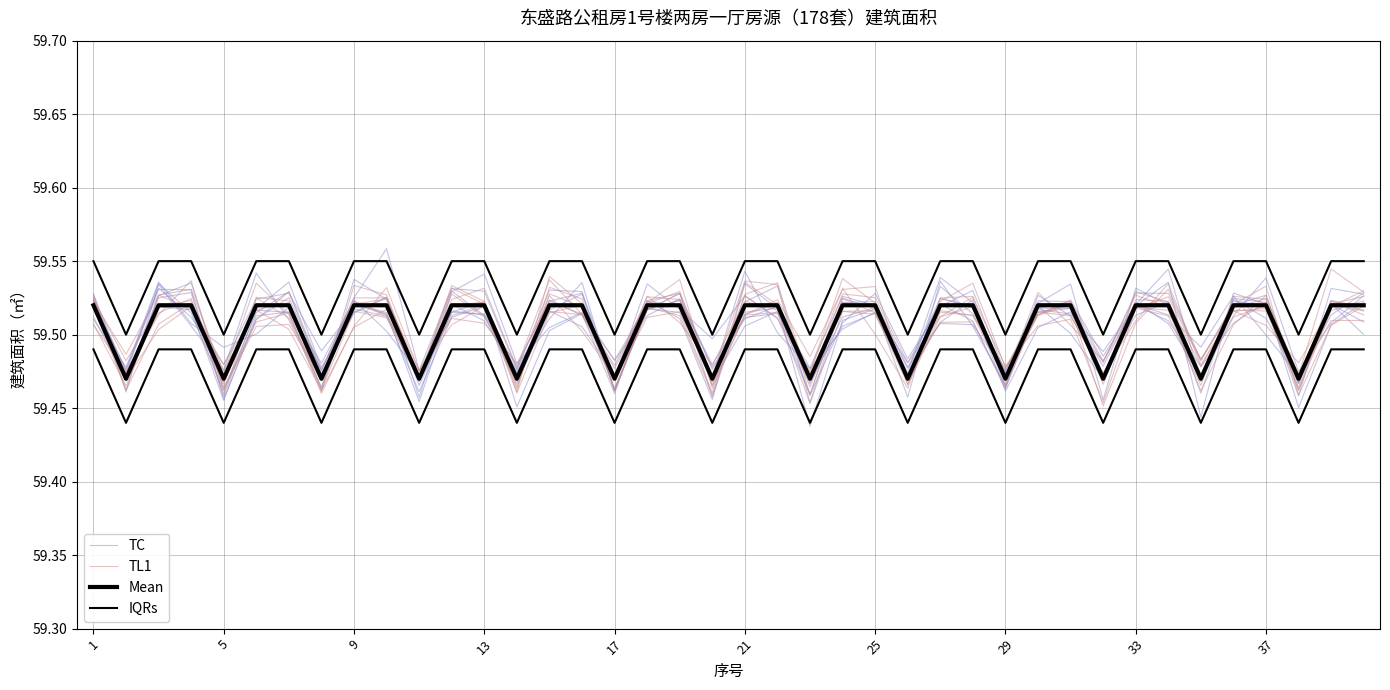

At 17, list the series in order from largest to smallest.

IQRs, Mean, TC, TL1